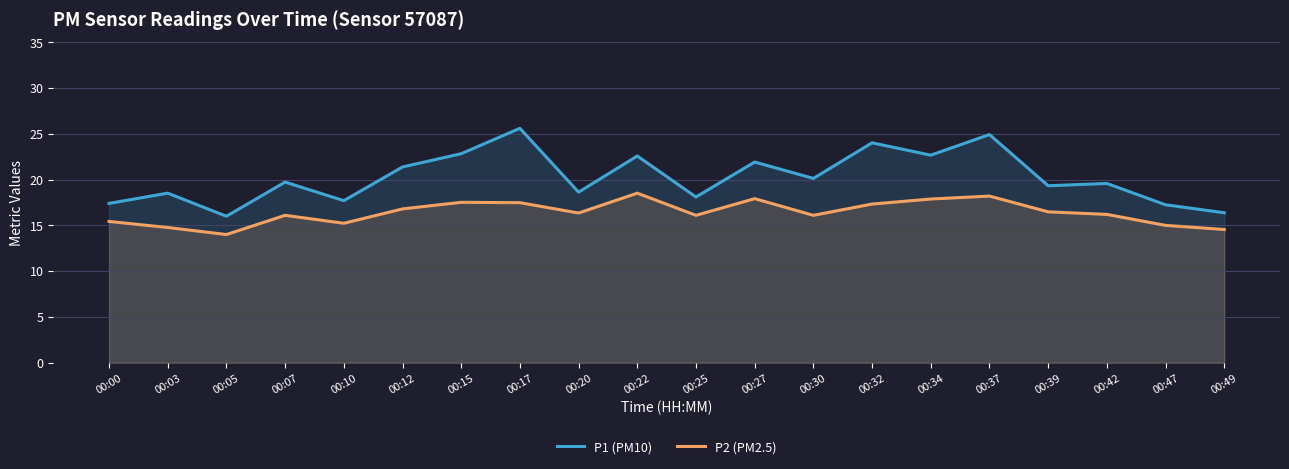

Is the value of P2 (PM2.5) at 00:12 greater than the value of P1 (PM10) at 00:30?

No